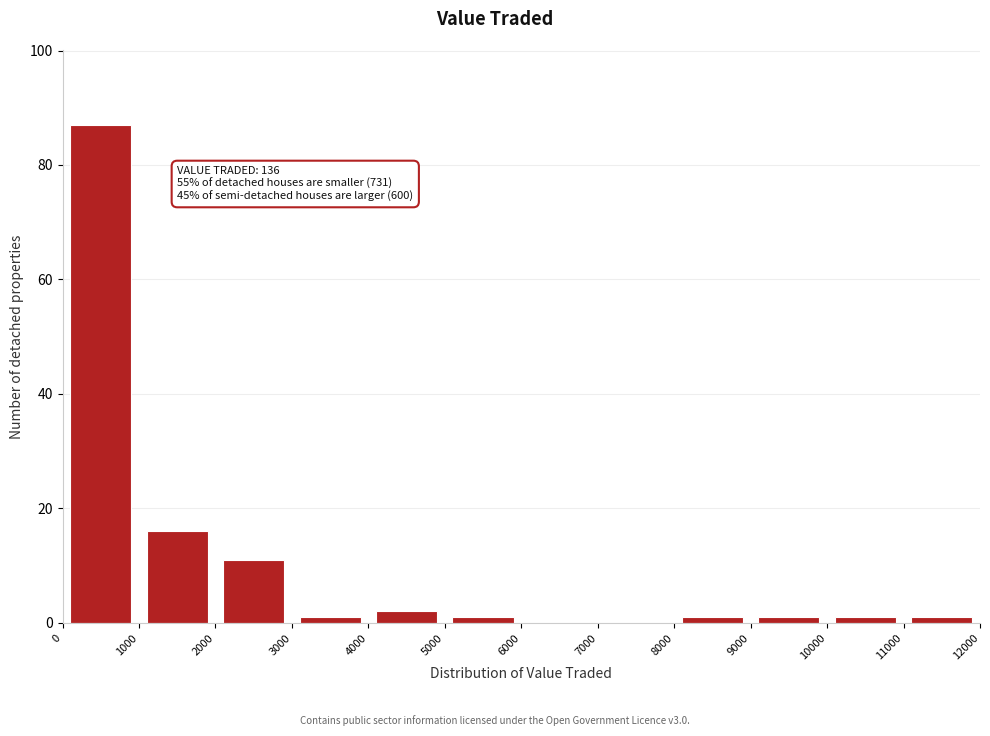

Over which range of the x-axis is the bar tallest?

0 to 1000